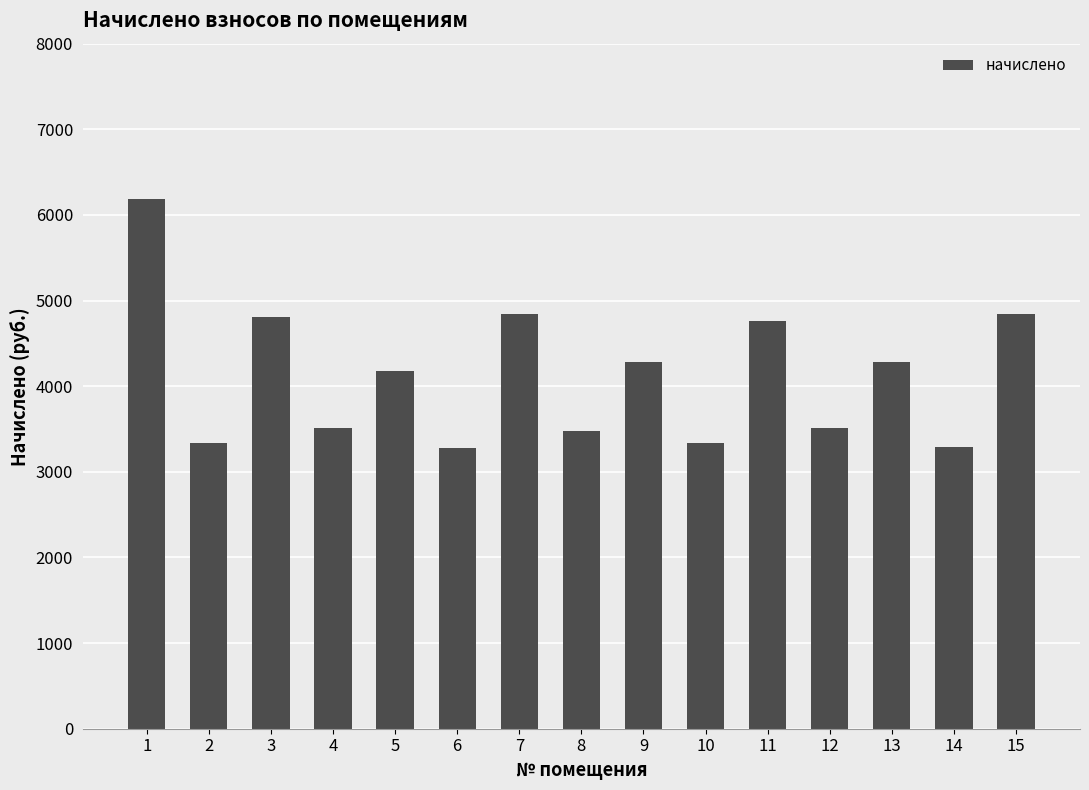

What is the change in value from 6 to 11?

+1480.6